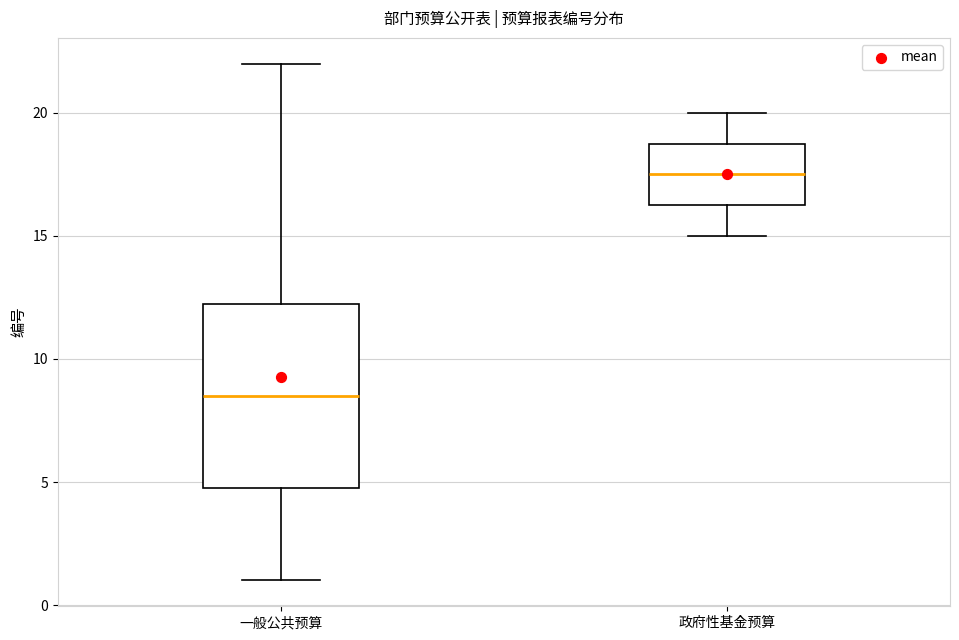

Which box's median line is the lowest?

一般公共预算